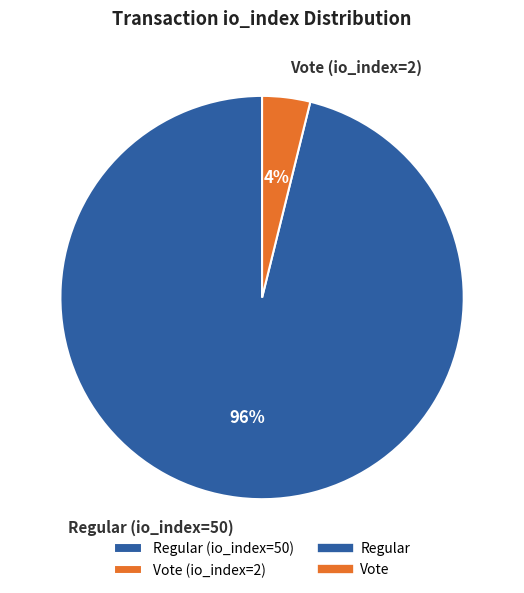

Which has a higher value, Regular (io_index=50) or Vote (io_index=2)?

Regular (io_index=50)